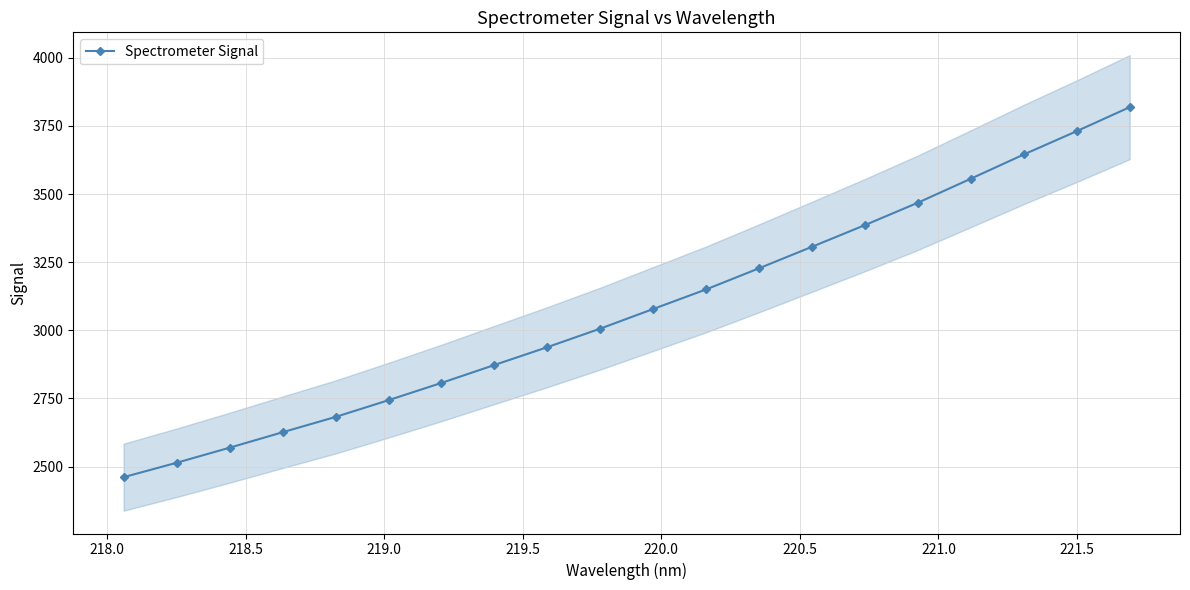

True or false: Spectrometer Signal has more than 2 interior local peaks.

False